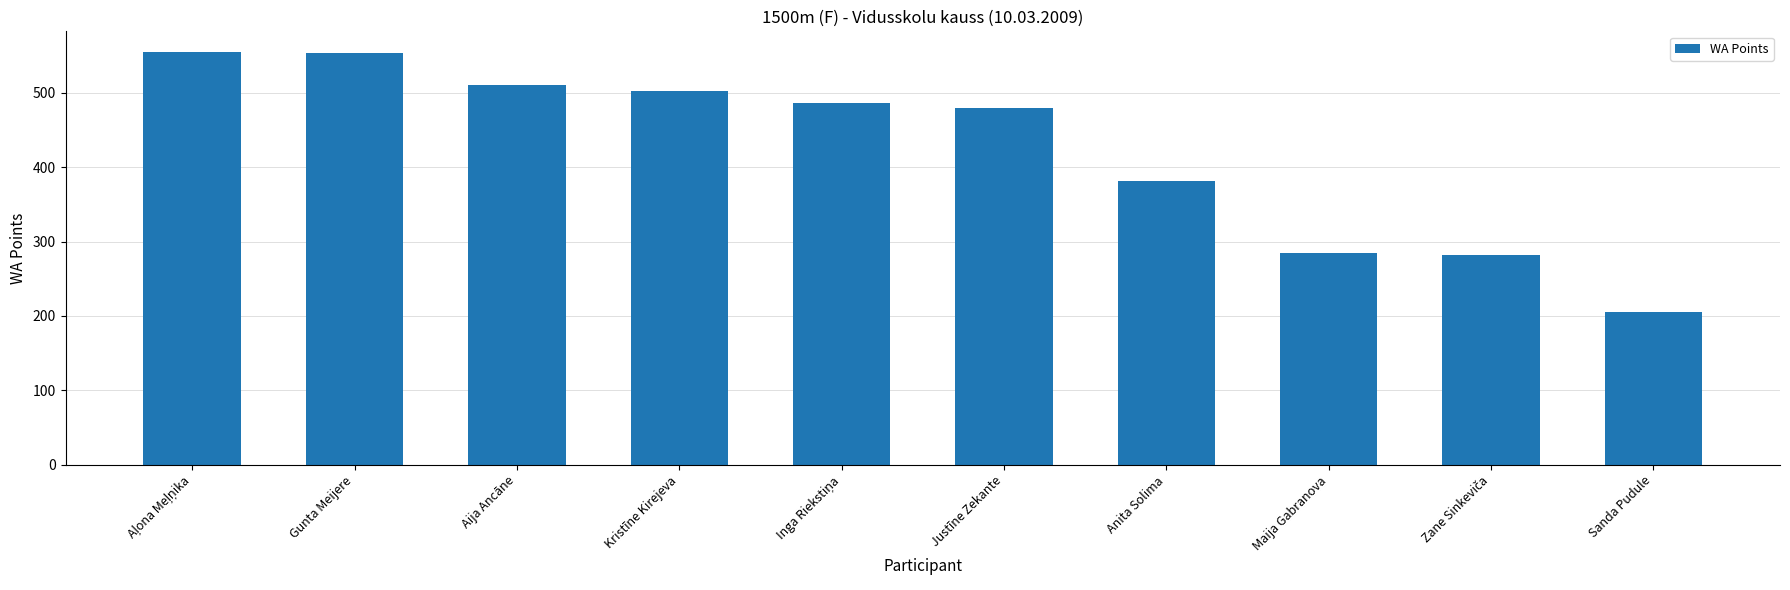

How many data points are less than 487?

5